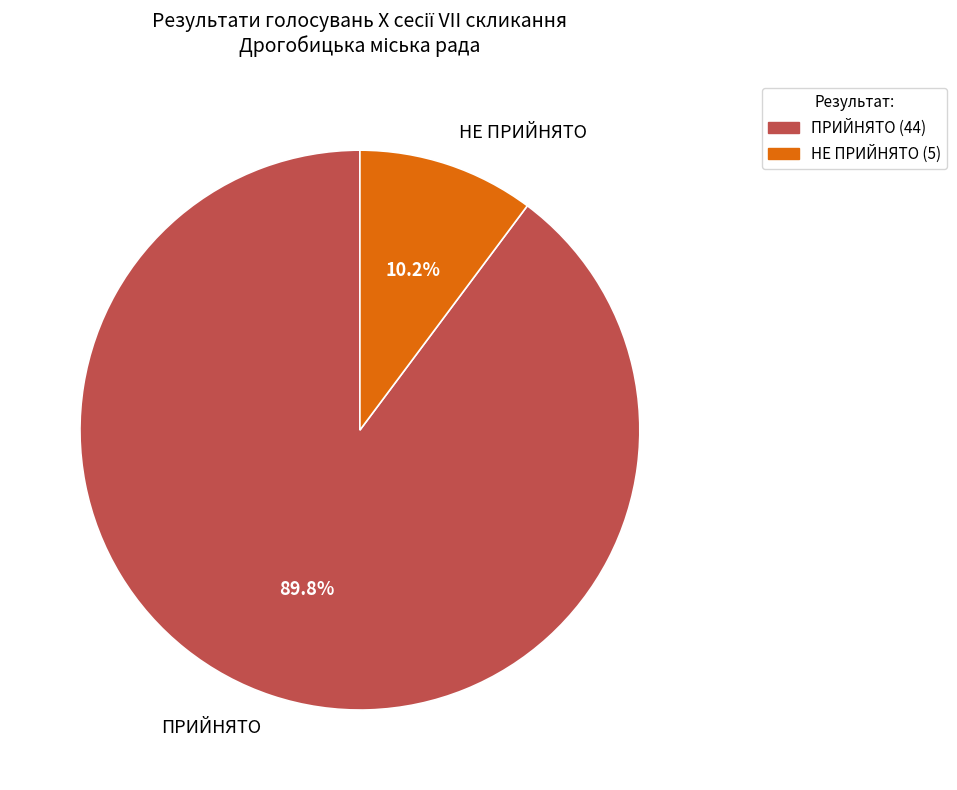

Between ПРИЙНЯТО and НЕ ПРИЙНЯТО, which is larger?

ПРИЙНЯТО